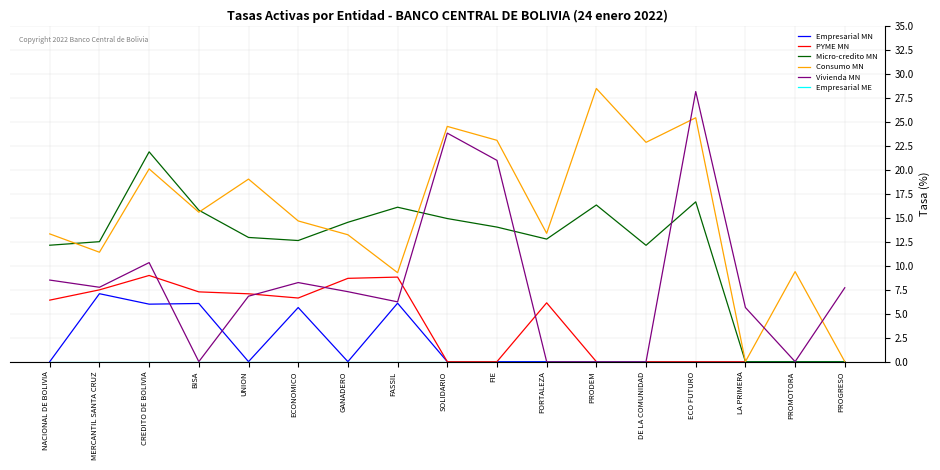

What is the highest value of the Vivienda MN series?

28.1